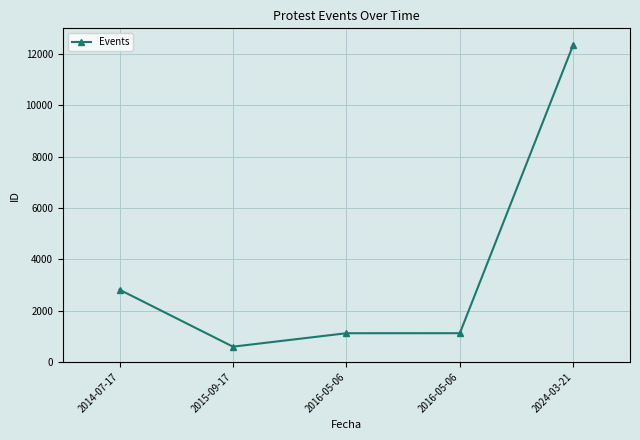

How many series are shown in this chart?

1